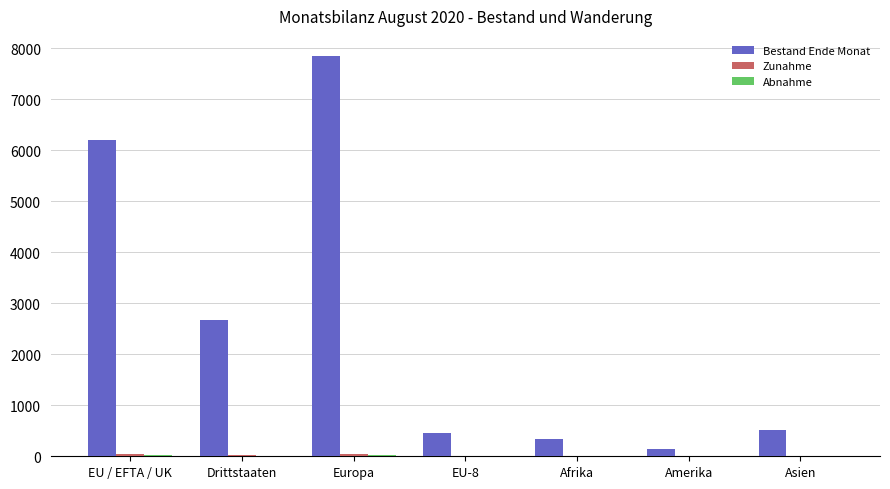

How many categories are shown in the chart?

7